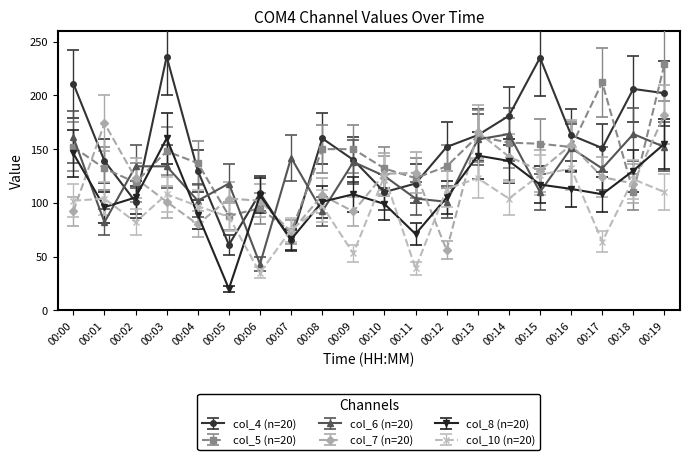

What are all the series names shown in the legend?

col_4 (n=20), col_5 (n=20), col_6 (n=20), col_7 (n=20), col_8 (n=20), col_10 (n=20)